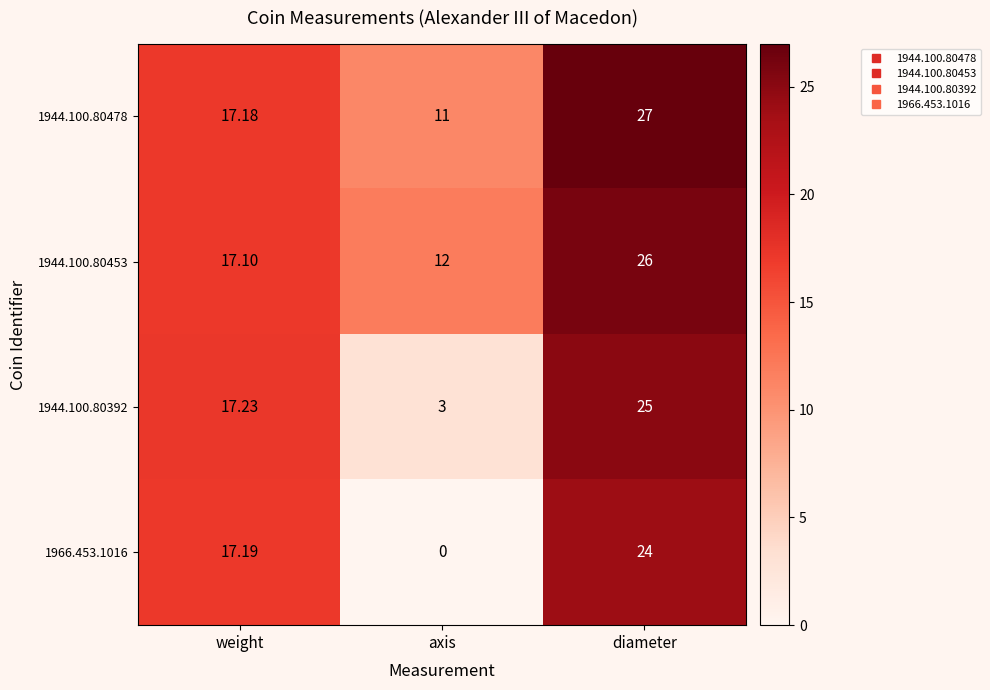

At which category is the sum across all series the highest?

diameter